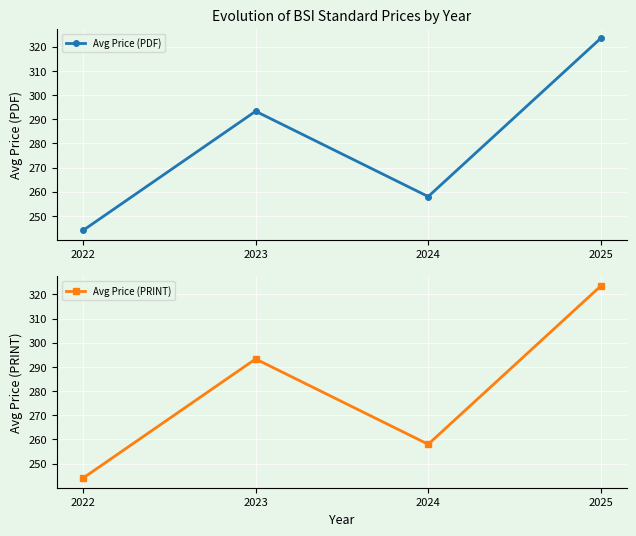

Does the chart display data point markers on the line(s)?

Yes